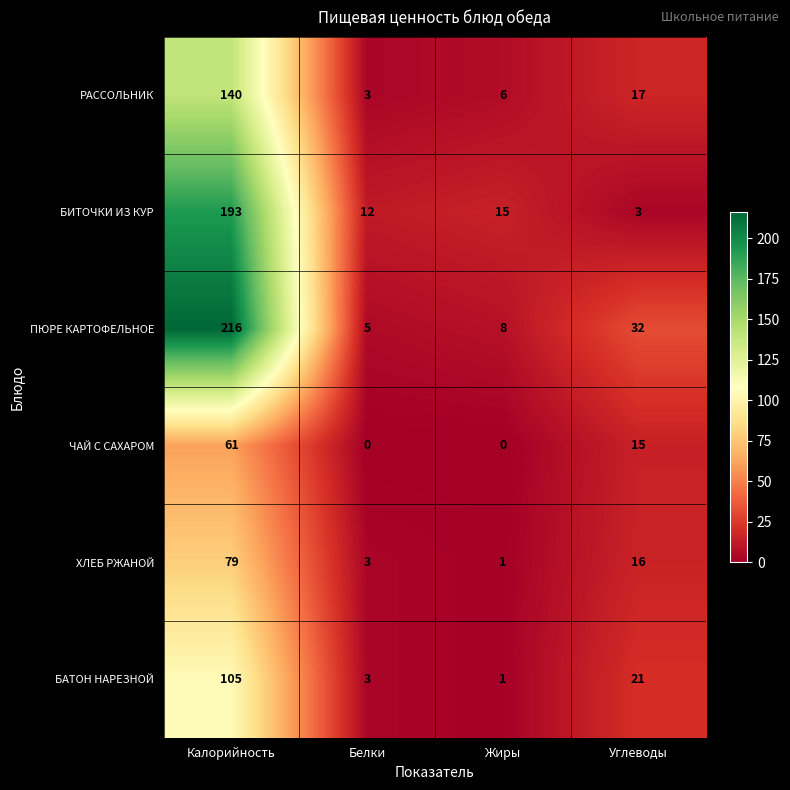

Rank the series by their maximum value, from lowest to highest.

ЧАЙ С САХАРОМ, ХЛЕБ РЖАНОЙ, БАТОН НАРЕЗНОЙ, РАССОЛЬНИК, БИТОЧКИ ИЗ КУР, ПЮРЕ КАРТОФЕЛЬНОЕ